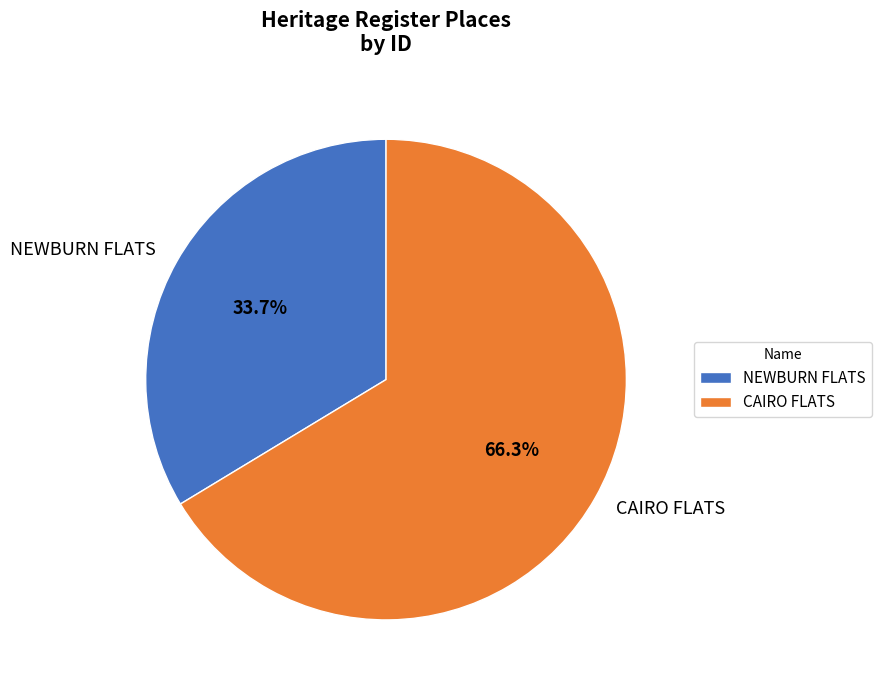

What is the total percentage of NEWBURN FLATS and CAIRO FLATS?

100.0%